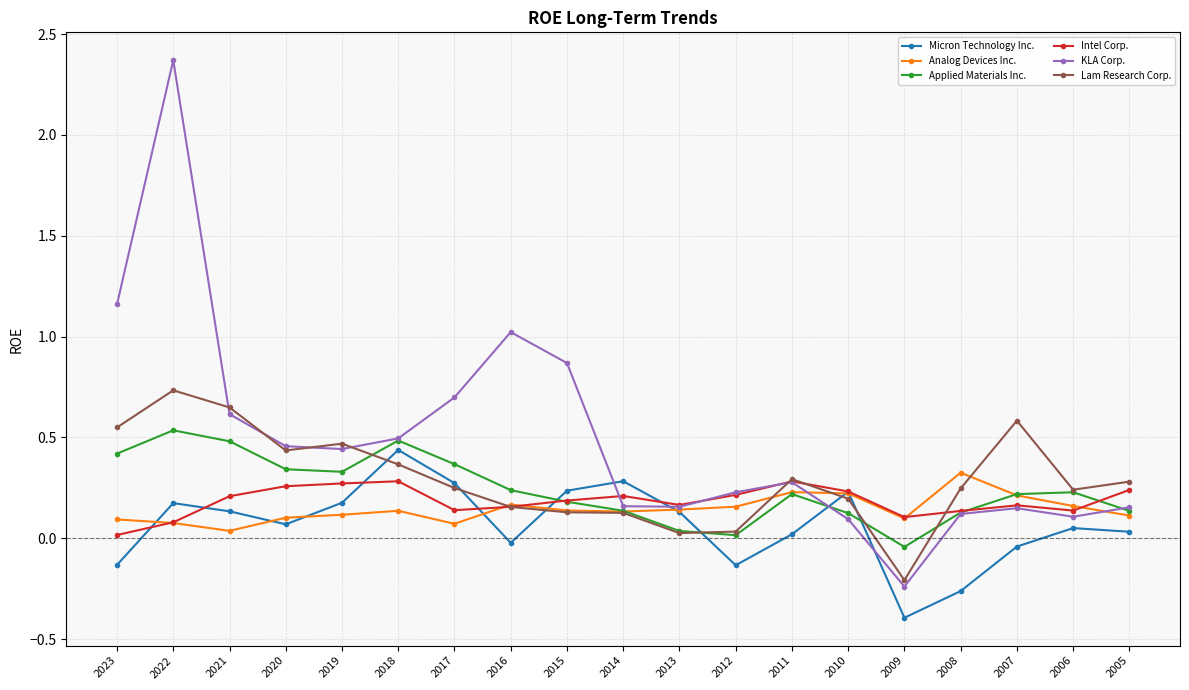

Is the value of Lam Research Corp. at 2013 greater than the value of KLA Corp. at 2014?

No